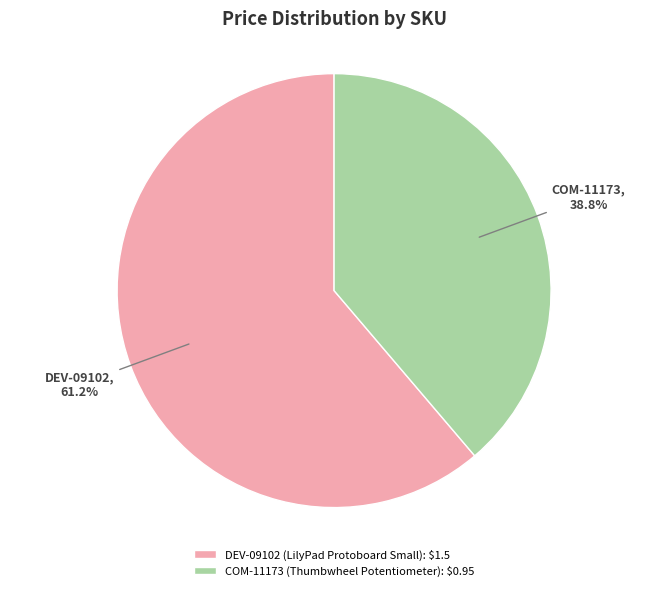

To the nearest percent, what percentage of the pie is COM-11173?

39%